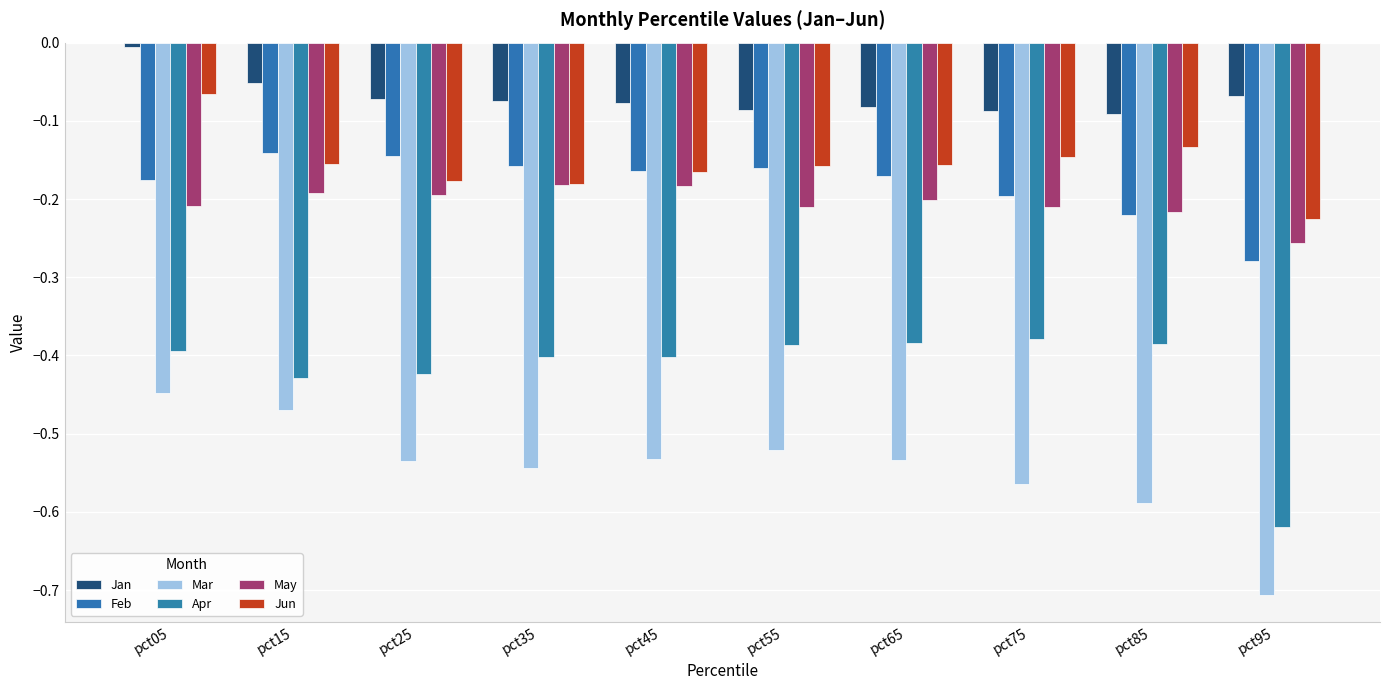

How many bars are there in each group?

6